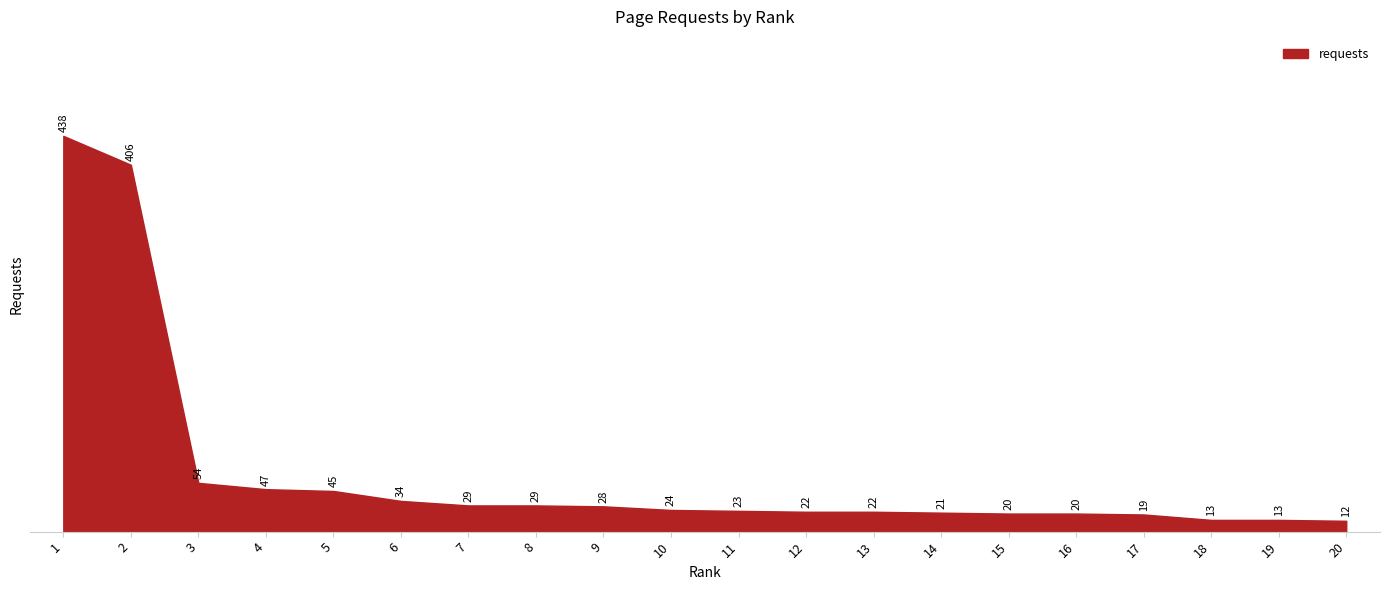

Is it true that the value at 15 is 20?

True